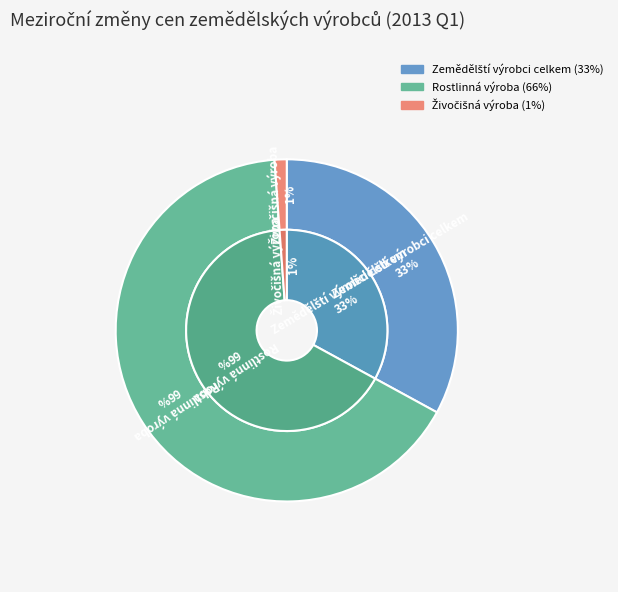

Is there any slice that represents more than half of the pie?

Yes